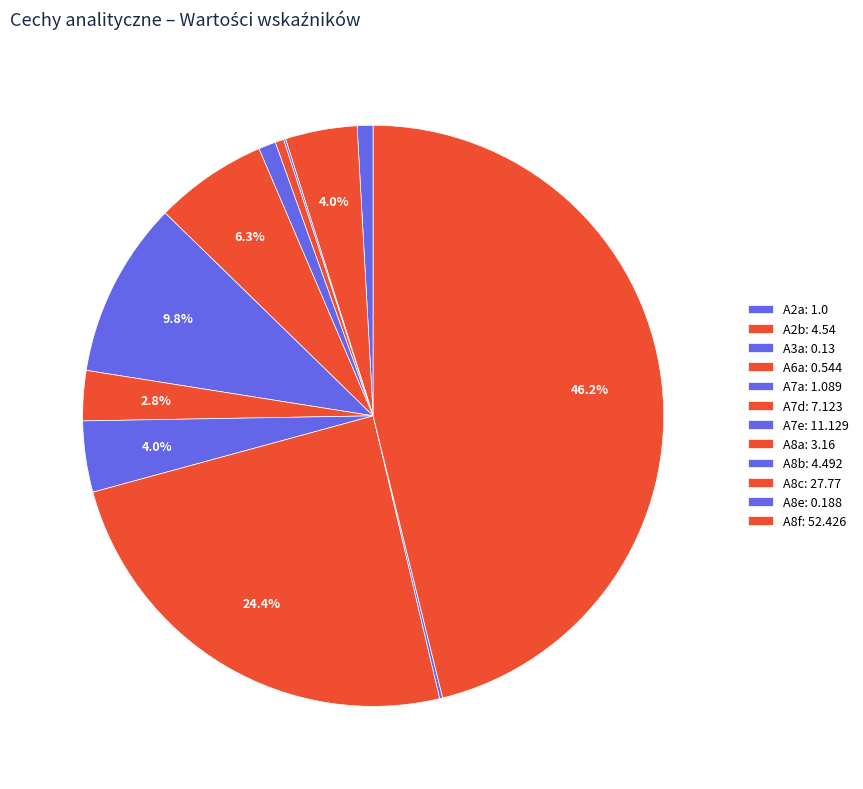

What is the change in value from A7d to A8e?

-6.9